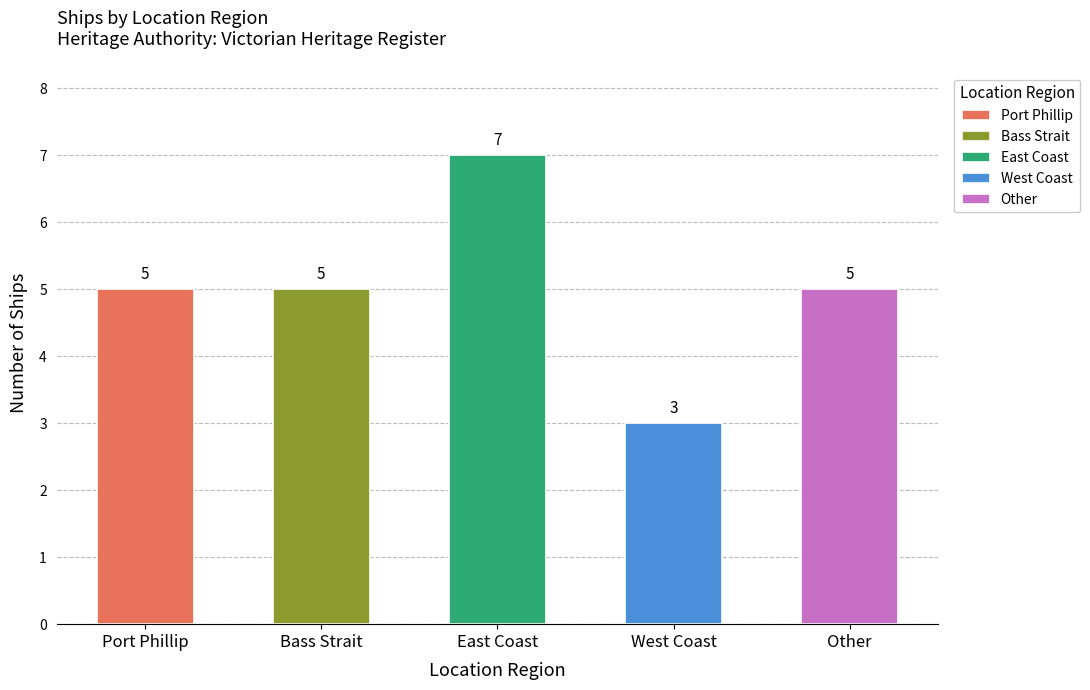

What is the label of the 3rd bar from the right?

East Coast